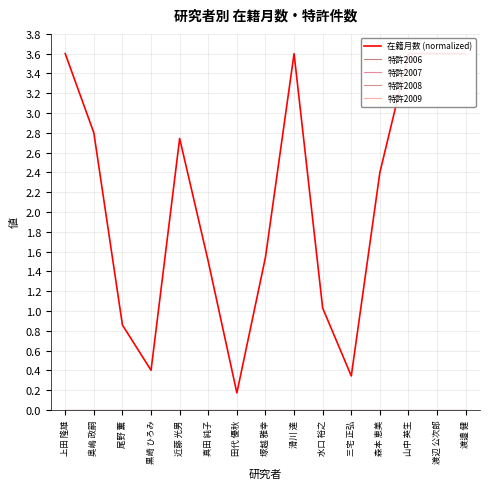

Which label corresponds to the largest value in the chart?

上田 隆雄